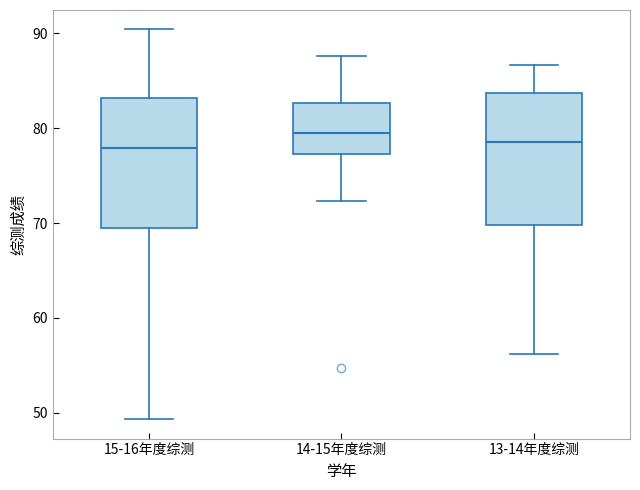

Reading left to right, transcribe this box plot: for each box, give where its median line is, the range the box spans, and where its two whiskers end, as read against the y-axis. The values are not printed on the chart, so give them approximately, as read against the axis.

15-16年度综测: median 78, box 69 to 83, whiskers 49 to 90
14-15年度综测: median 80, box 77 to 83, whiskers 72 to 88
13-14年度综测: median 79, box 70 to 84, whiskers 56 to 87